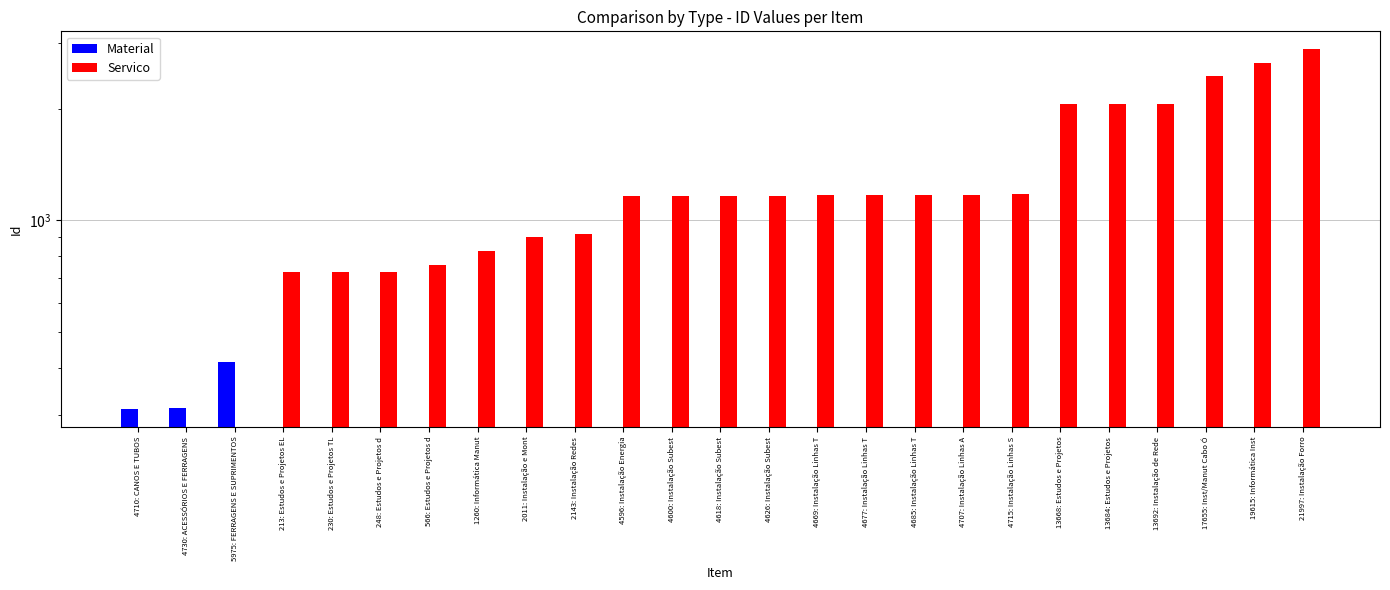

What is the label of the 19th bar from the left?

4715: Instalação Linhas S